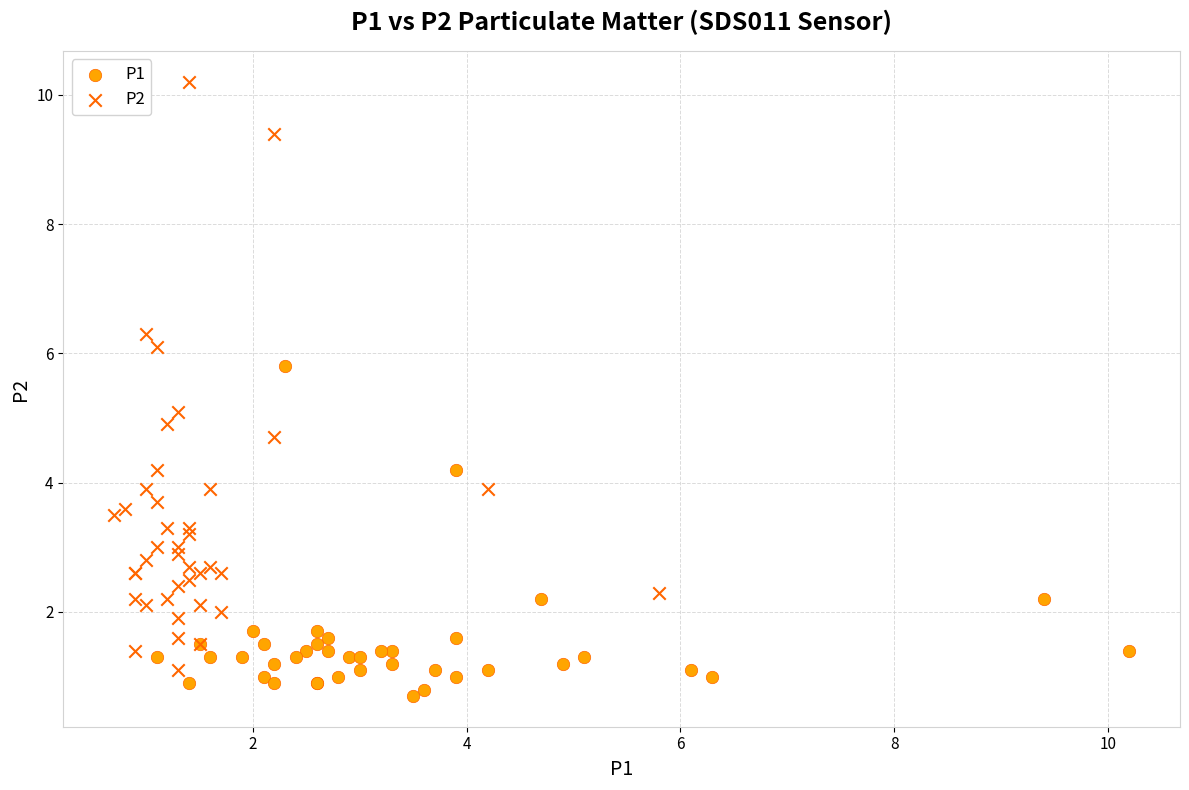

Which series has the widest spread of Y values?

P2